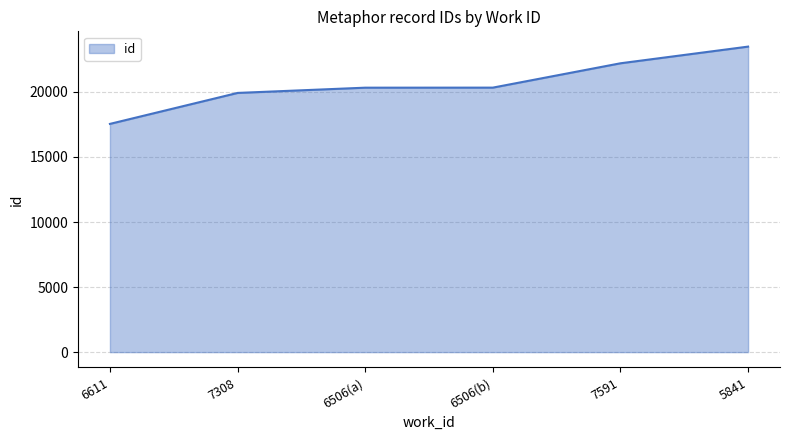

The chart shows a value of 4384 at 6611. True or false?

False